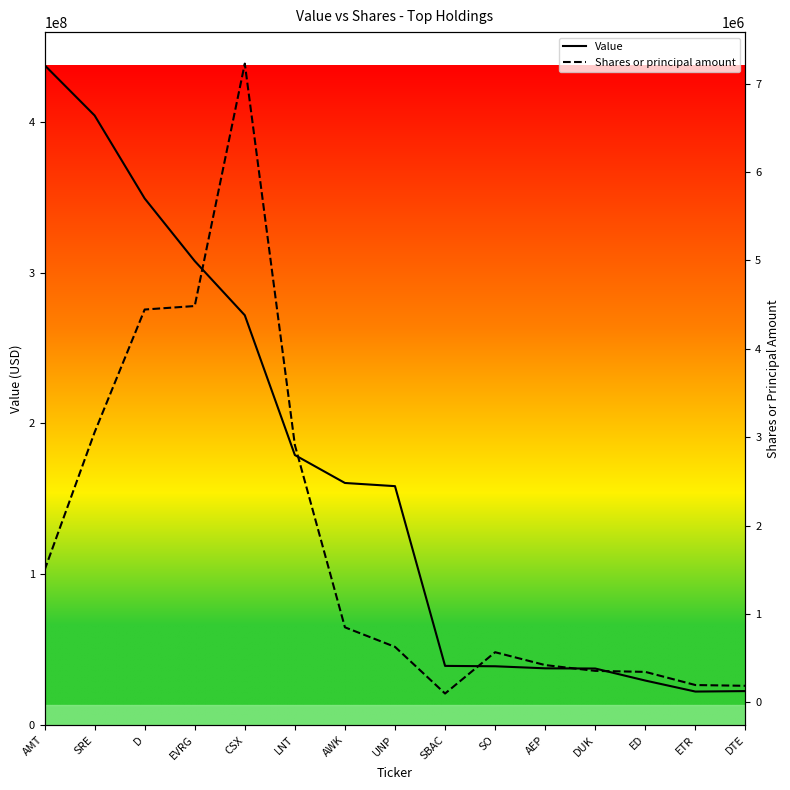

The value of Shares or principal amount at SO is 314757. True or false?

False